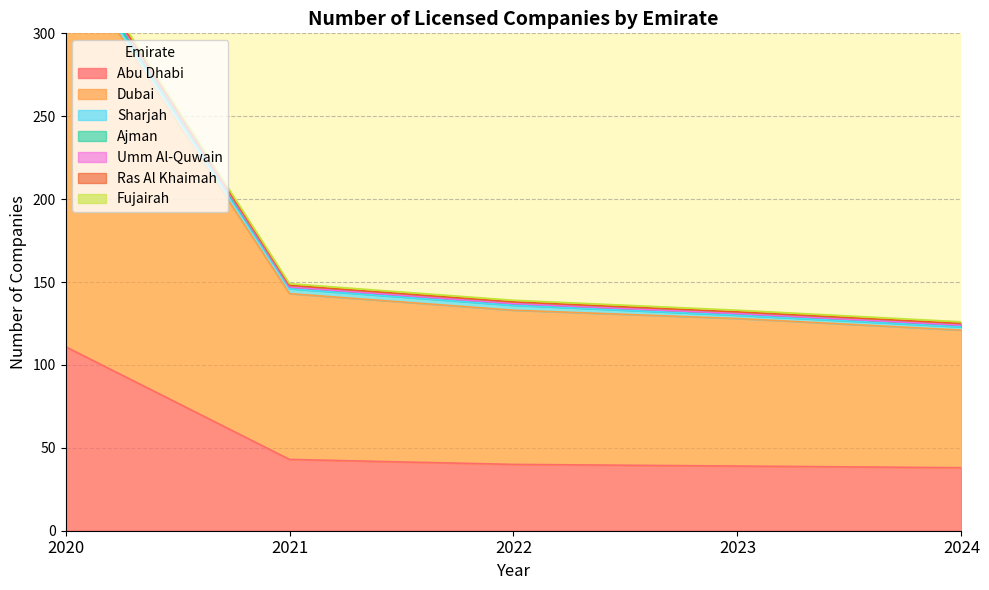

Is it true that Abu Dhabi equals 21 at 2022?

False